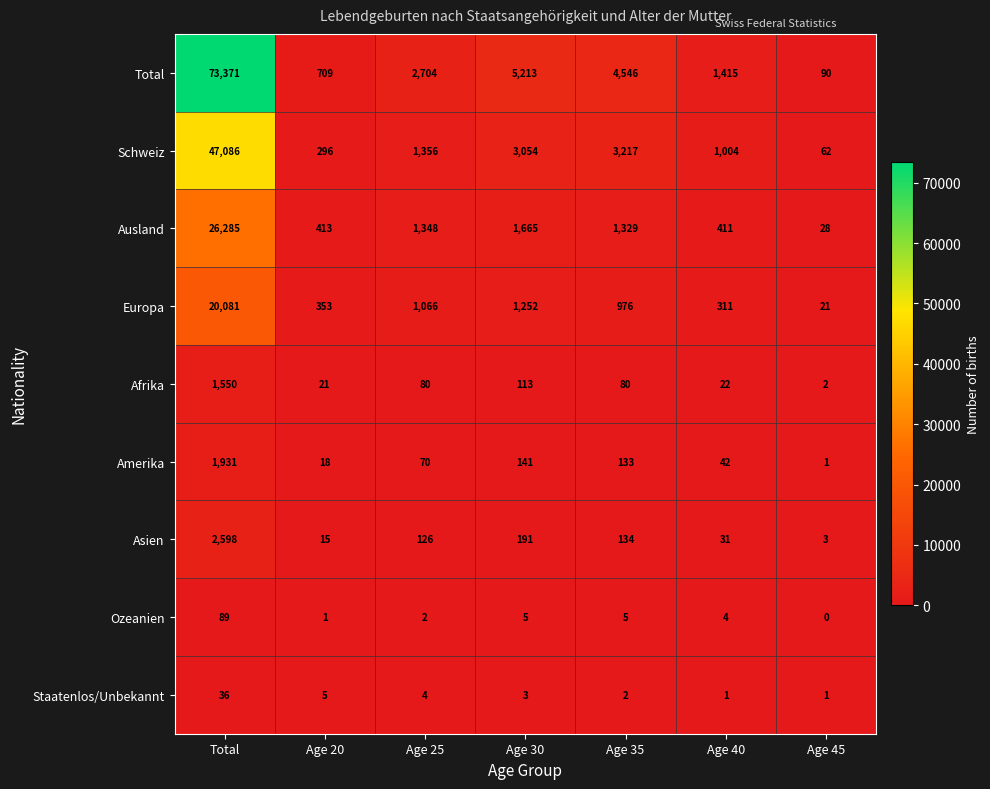

At Age 30, list the series in order from largest to smallest.

Total, Schweiz, Ausland, Europa, Asien, Amerika, Afrika, Ozeanien, Staatenlos/Unbekannt